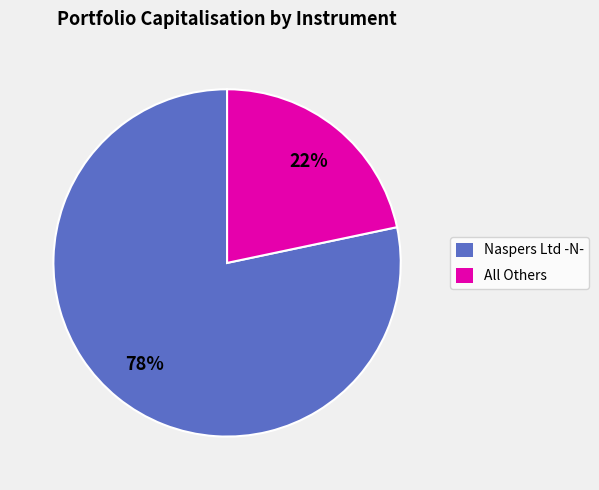

To the nearest percent, what is the average slice percentage?

50%